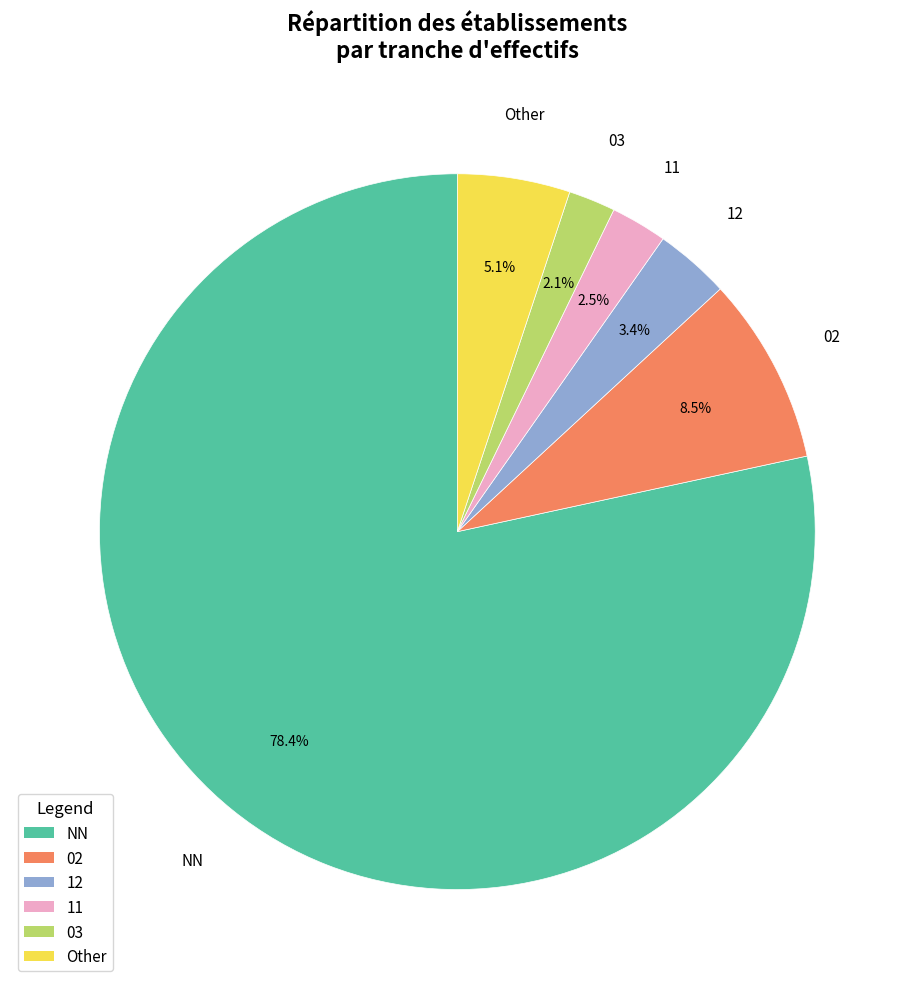

To the nearest percent, what percentage of the pie is NN?

78%